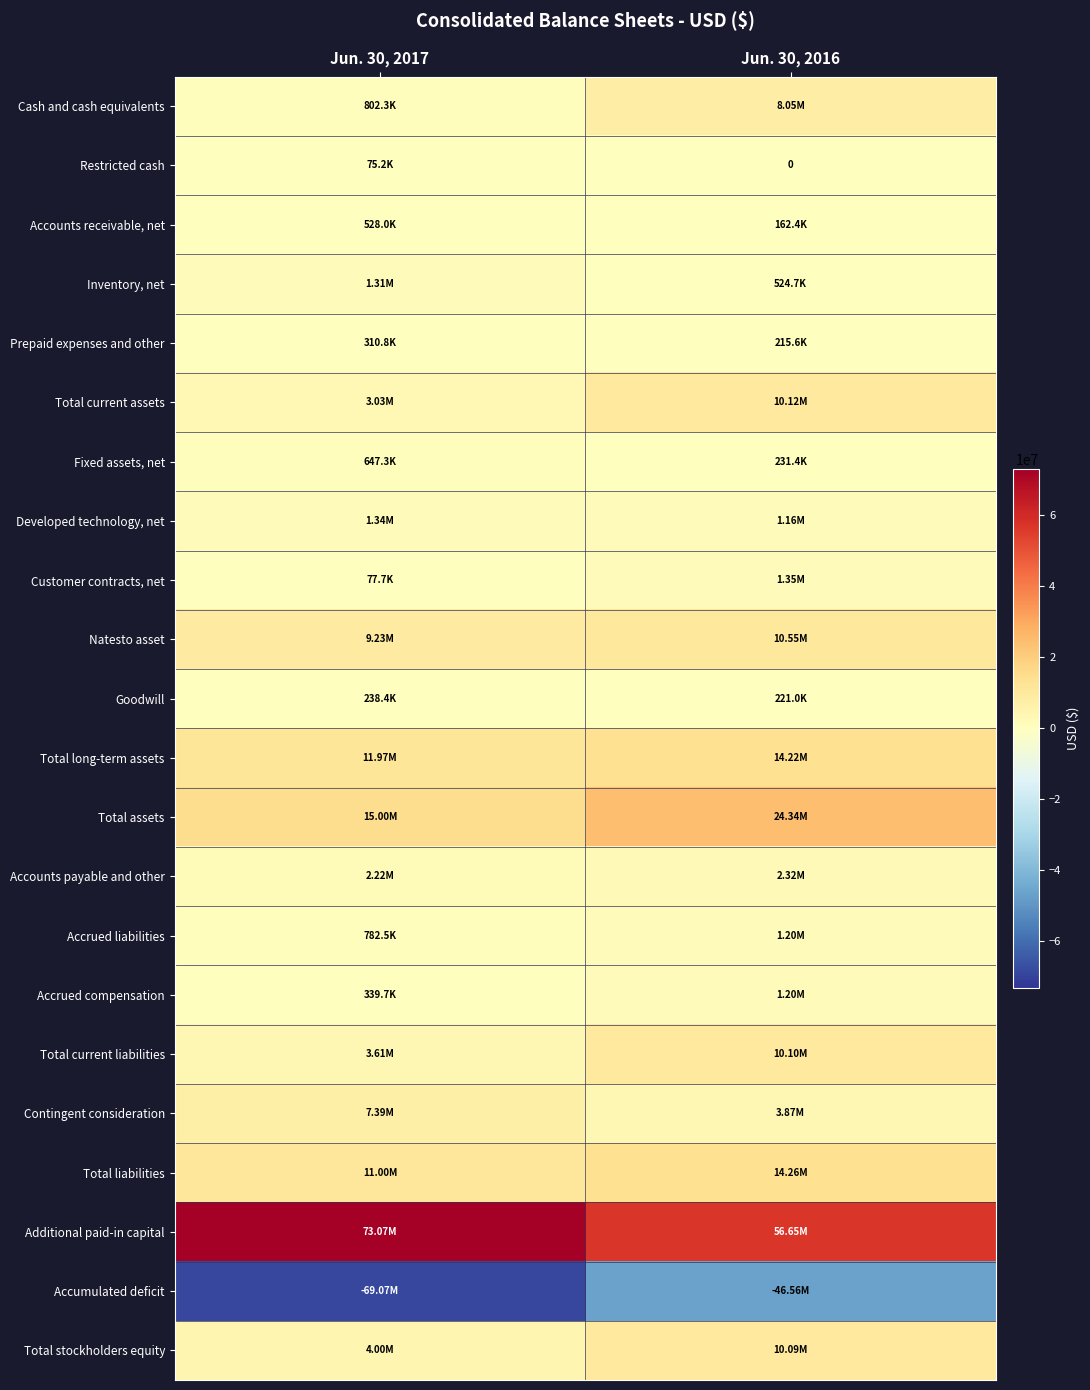

The Total assets series shows 10232271 at Jun. 30, 2017. True or false?

False